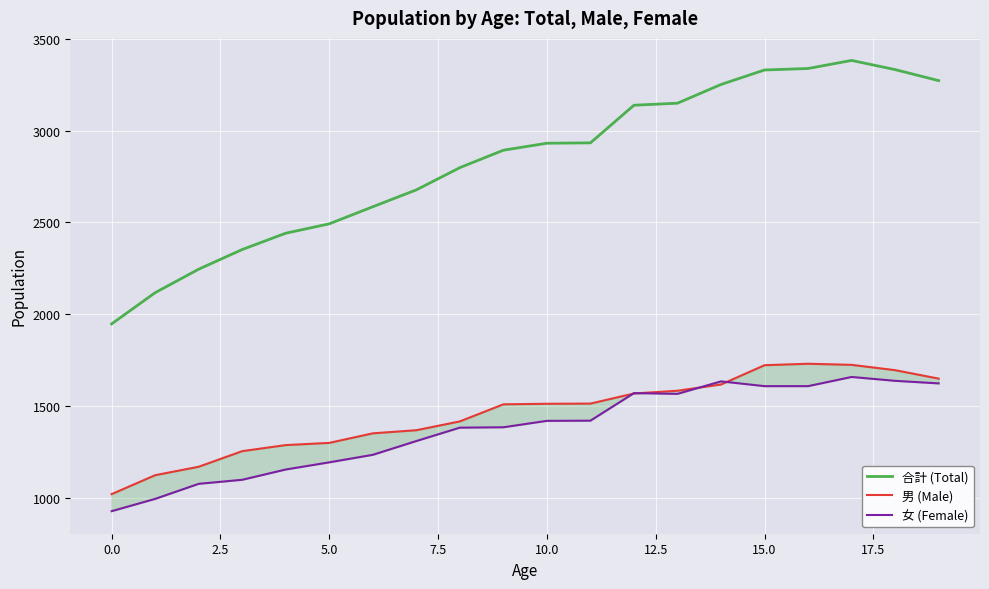

True or false: 合計 (Total) and 女 (Female) intersect in this chart.

False